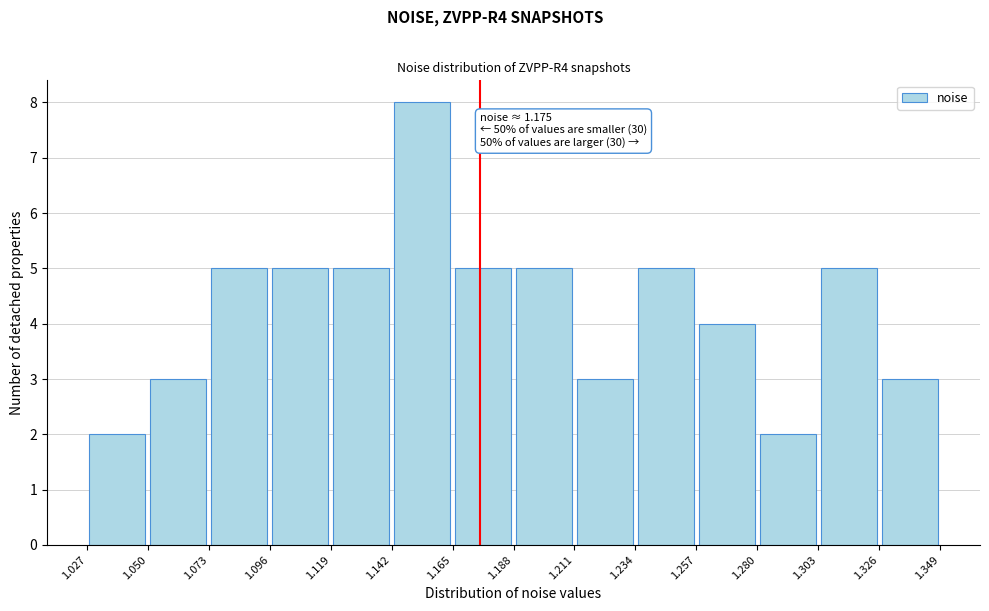

Over which range of the x-axis is the bar tallest?

1.142 to 1.165